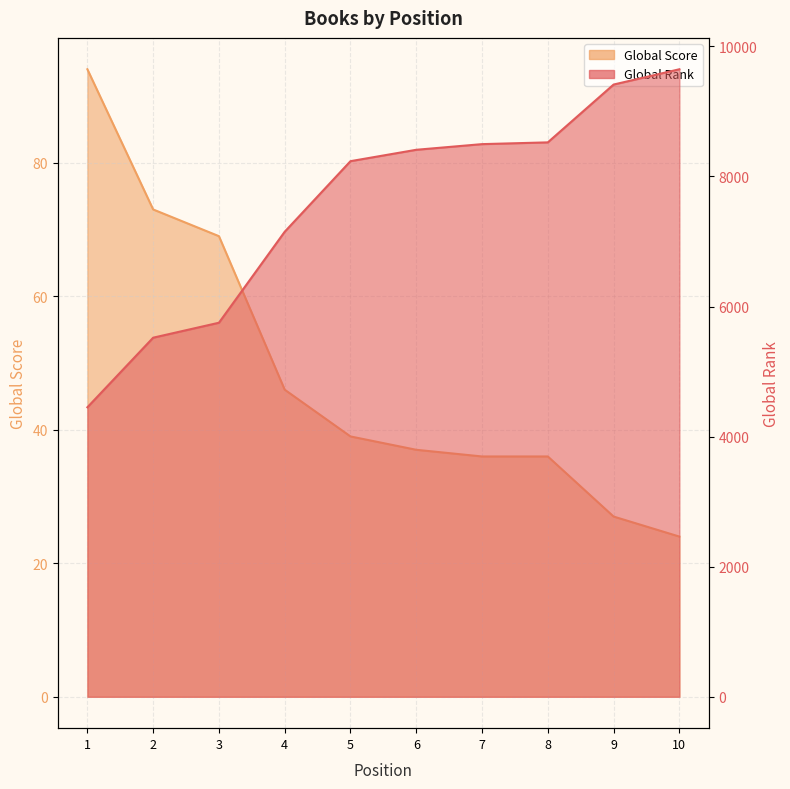

Rank the categories by Global Rank value from lowest to highest.

1, 2, 3, 4, 5, 6, 7, 8, 9, 10